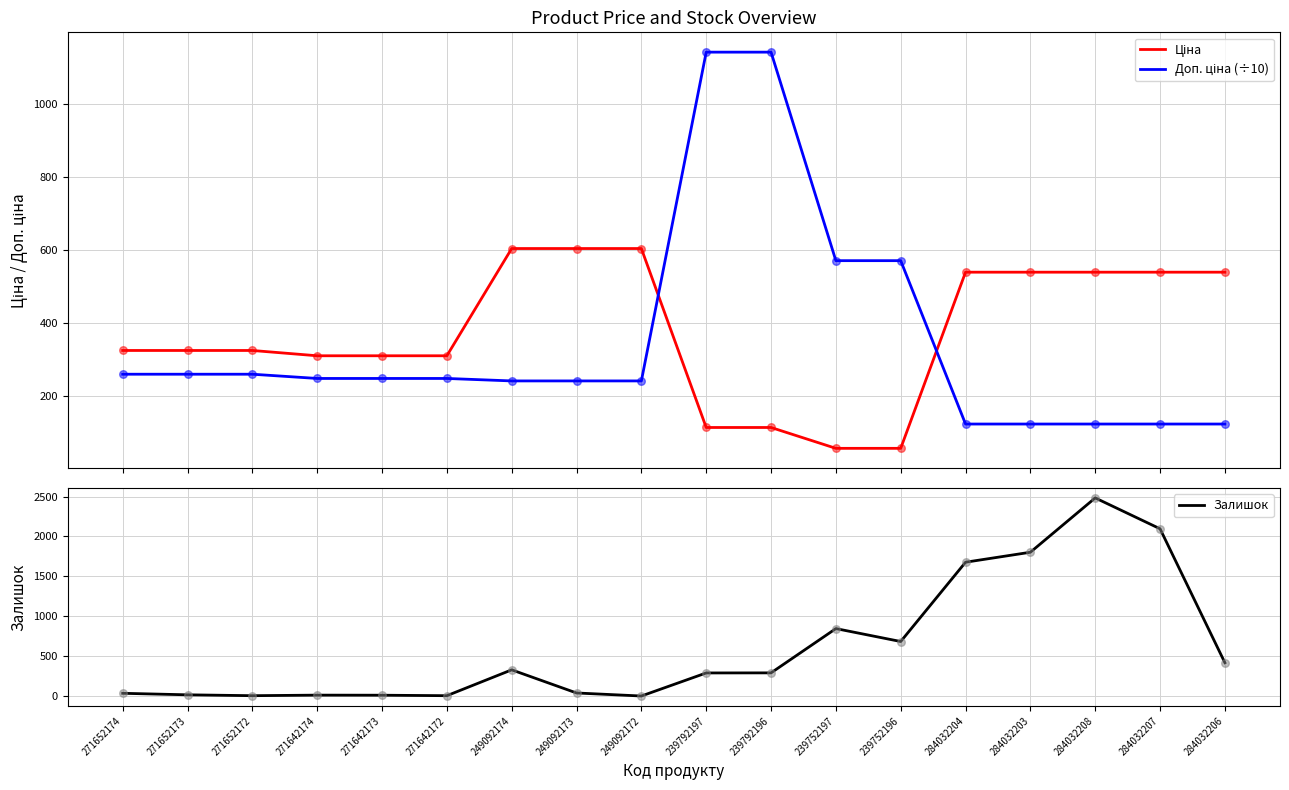

Is the value of Ціна at 271642174 greater than the value of Доп. ціна (÷10) at 271652173?

Yes